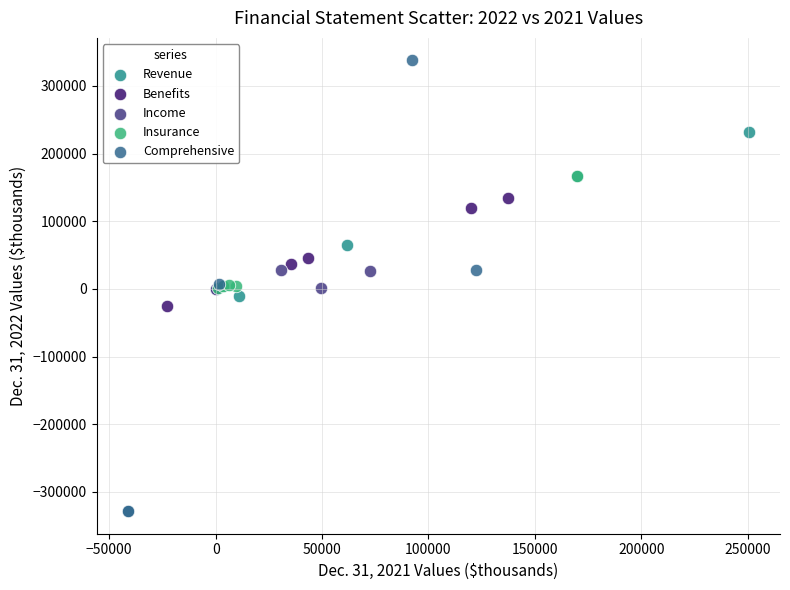

Which series contains the lowest Y value?

Comprehensive